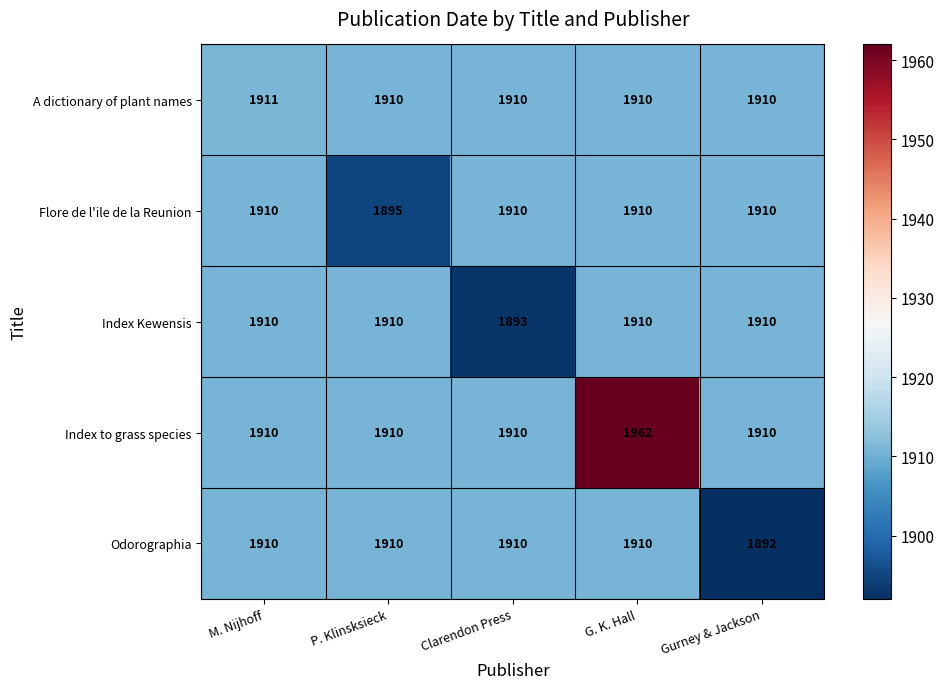

Where is Index Kewensis nearest to the value 1901?

Clarendon Press